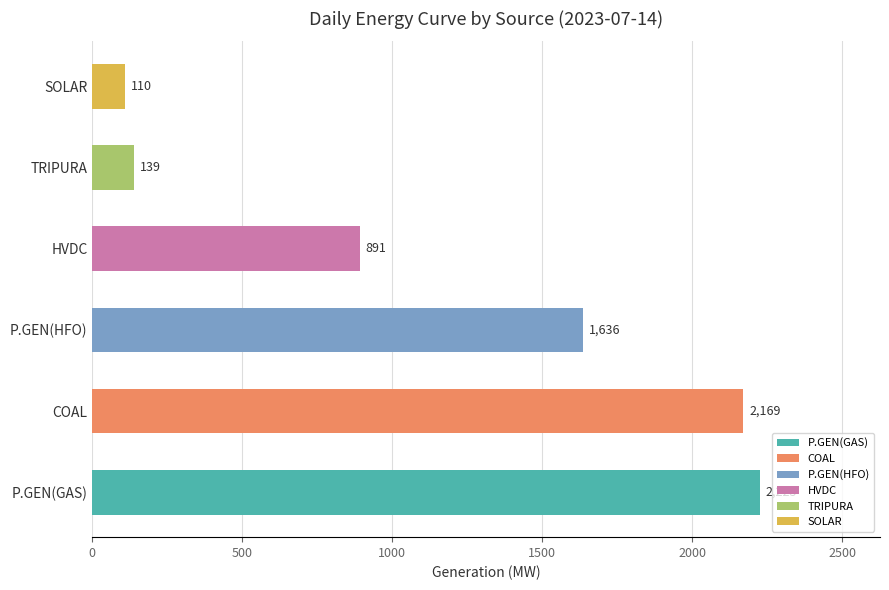

The value at COAL is 2169.4. True or false?

True